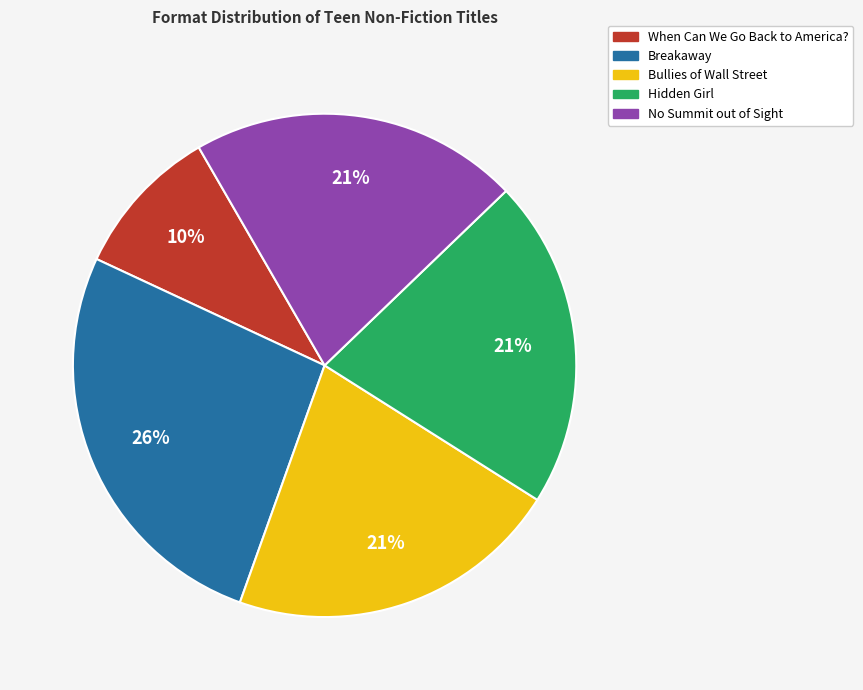

Combined, do Bullies of Wall Street and When Can We Go Back to America? account for over 50%?

No